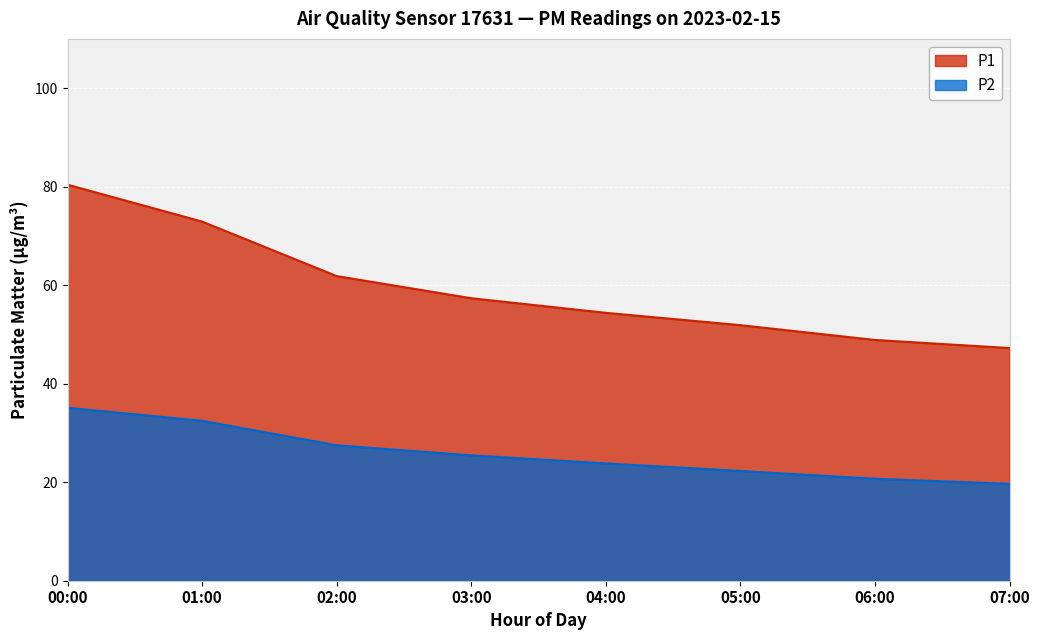

What is the value of the P2 point at the 2nd from the left?

40.5